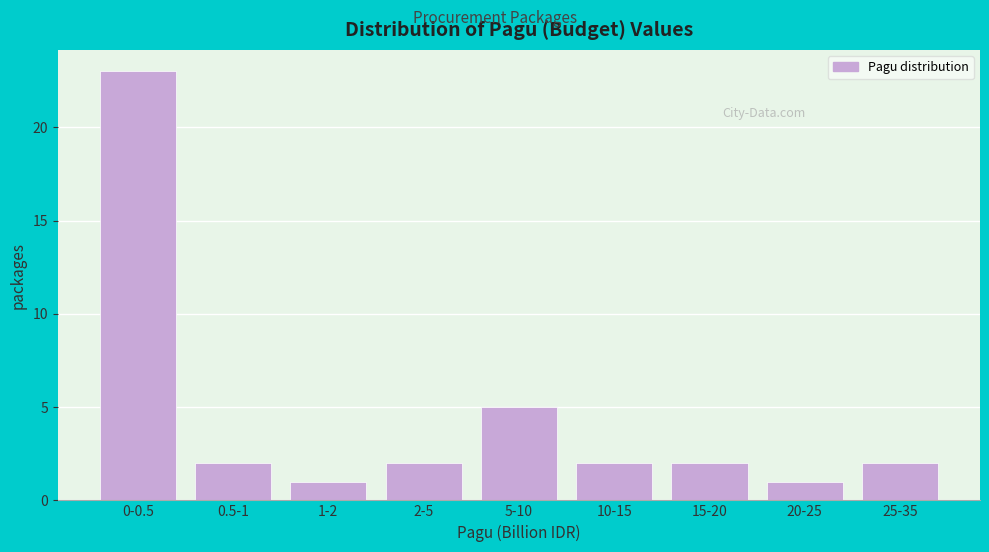

Reading left to right, what are all the values shown in this chart?

0-0.5=23	0.5-1=2	1-2=1	2-5=2	5-10=5	10-15=2	15-20=2	20-25=1	25-35=2